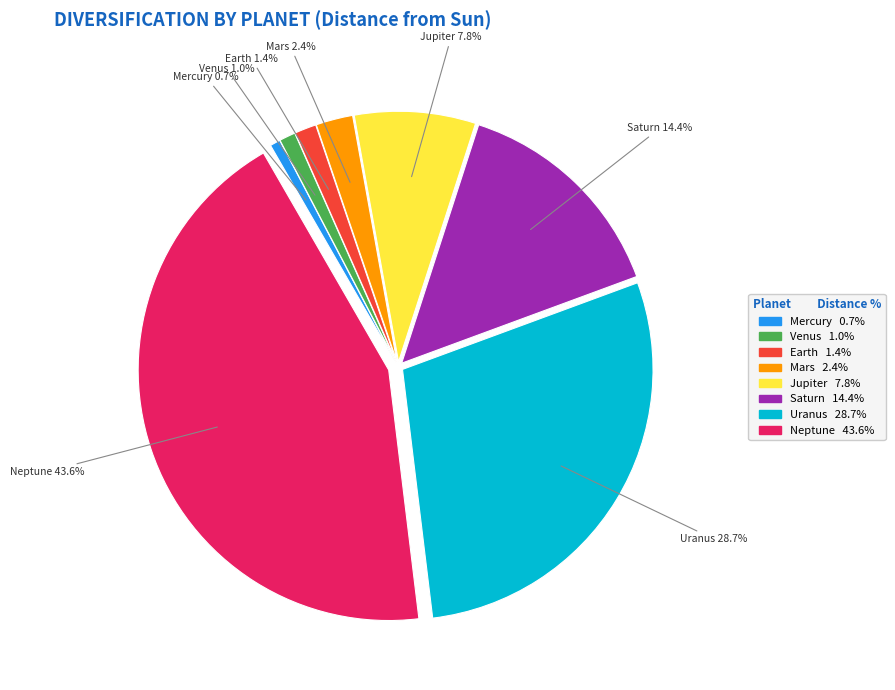

To the nearest percent, what portion does Venus represent?

1%